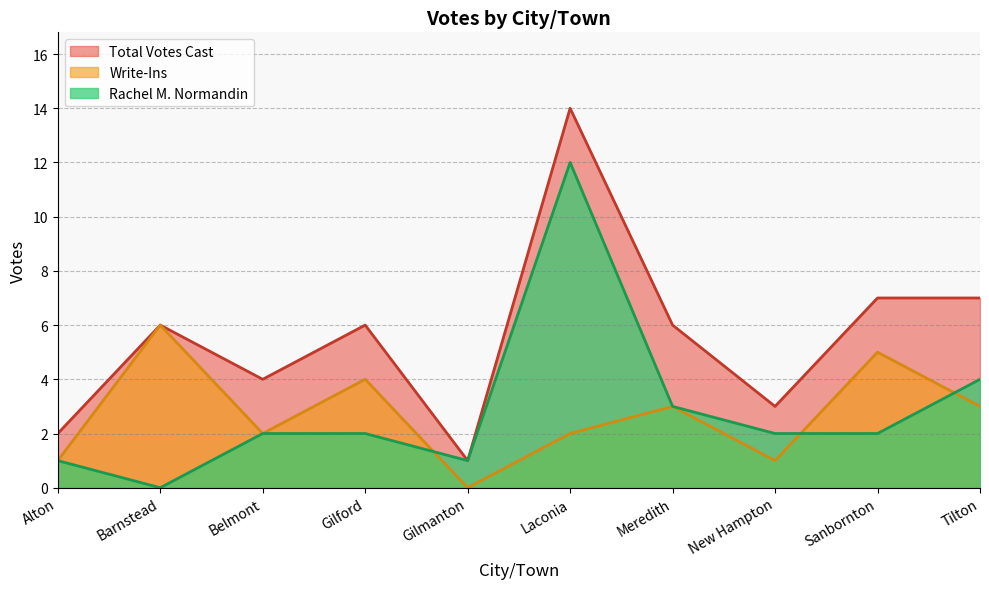

True or false: Rachel M. Normandin has a value of 1 at Gilford.

False